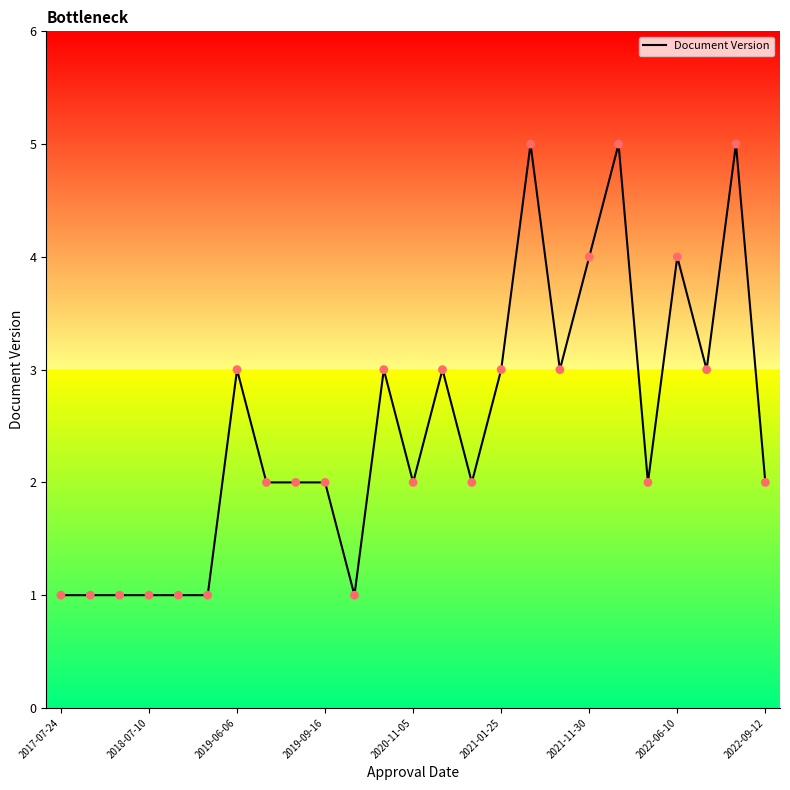

What is the maximum value shown in the chart?

5